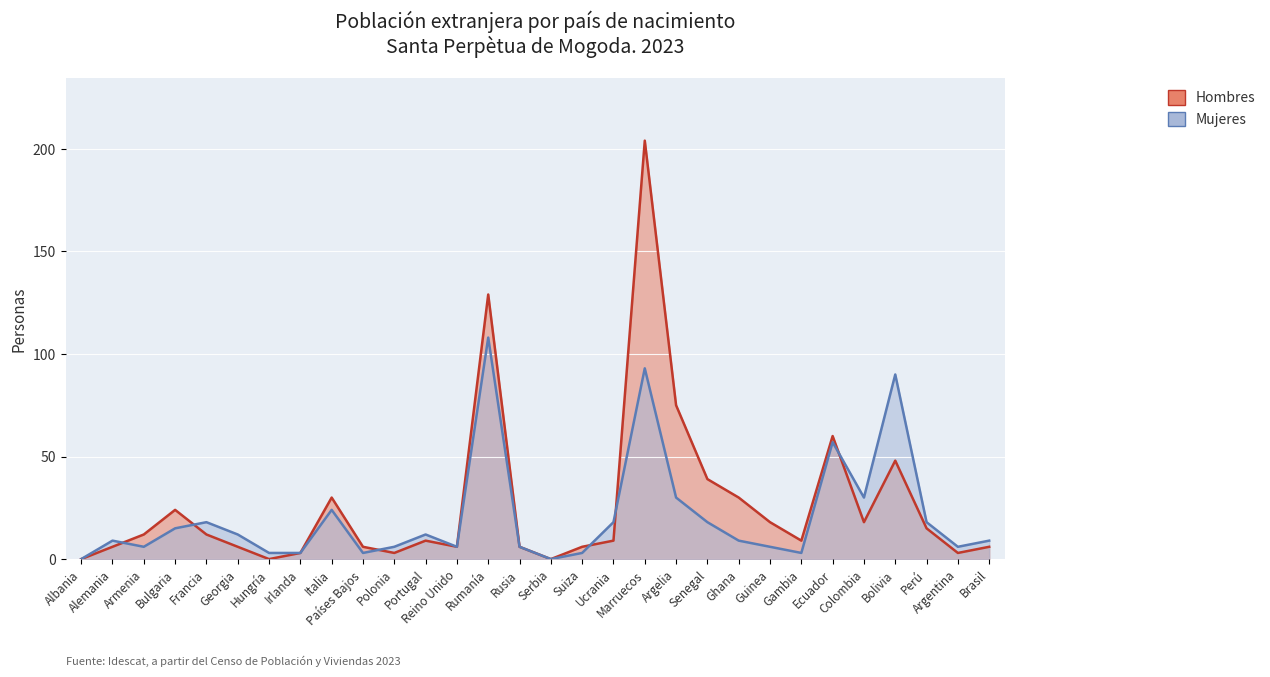

The value of Mujeres at Senegal is 18. True or false?

True